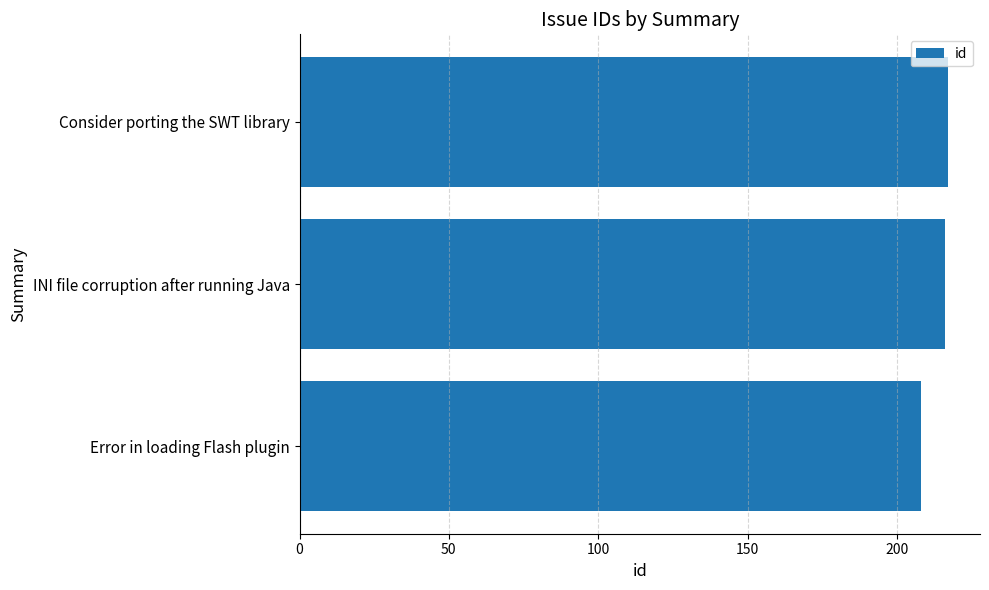

What is the difference between the second highest and minimum values?

8